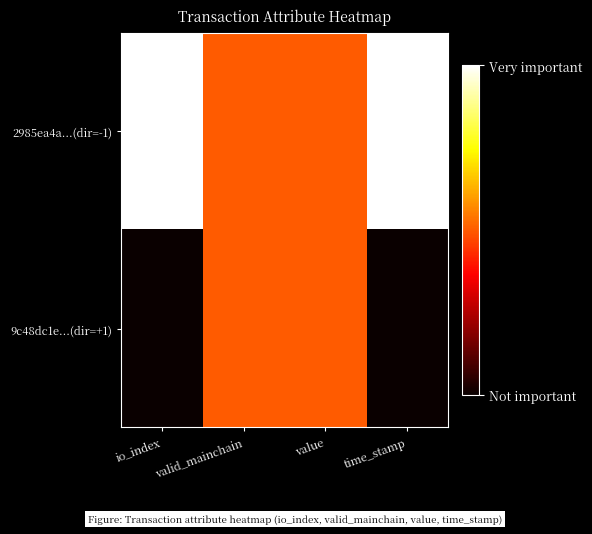

Which has a higher value, io_index or time_stamp?

io_index